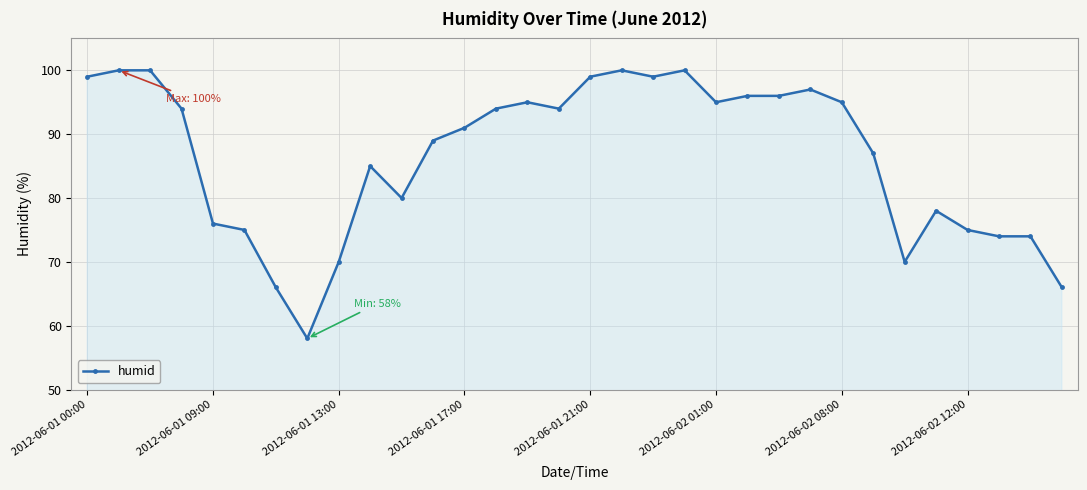

True or false: the data has more than 2 interior local peaks.

True